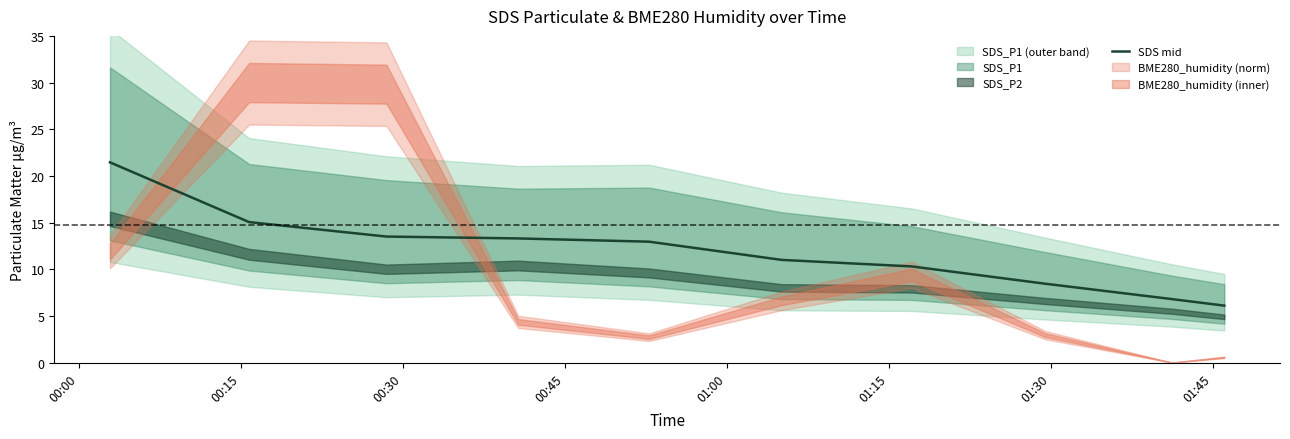

True or false: there are more than 0 points higher than both neighbors.

False